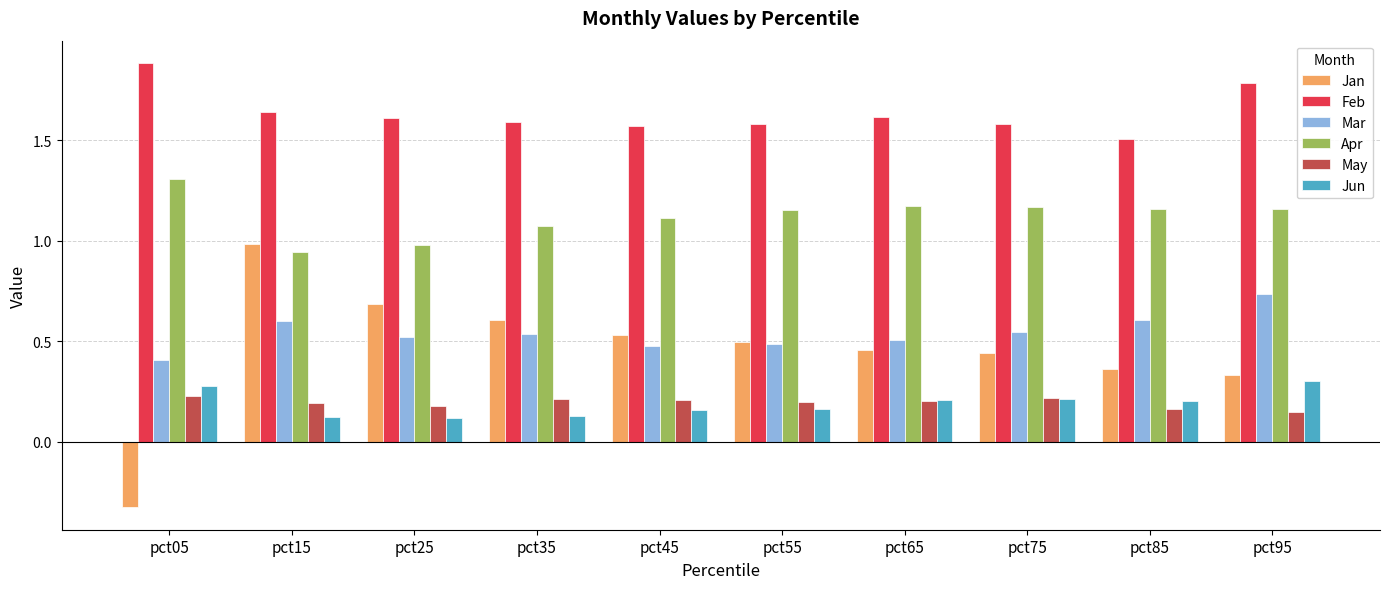

What is the sum of all Jan values?

4.6